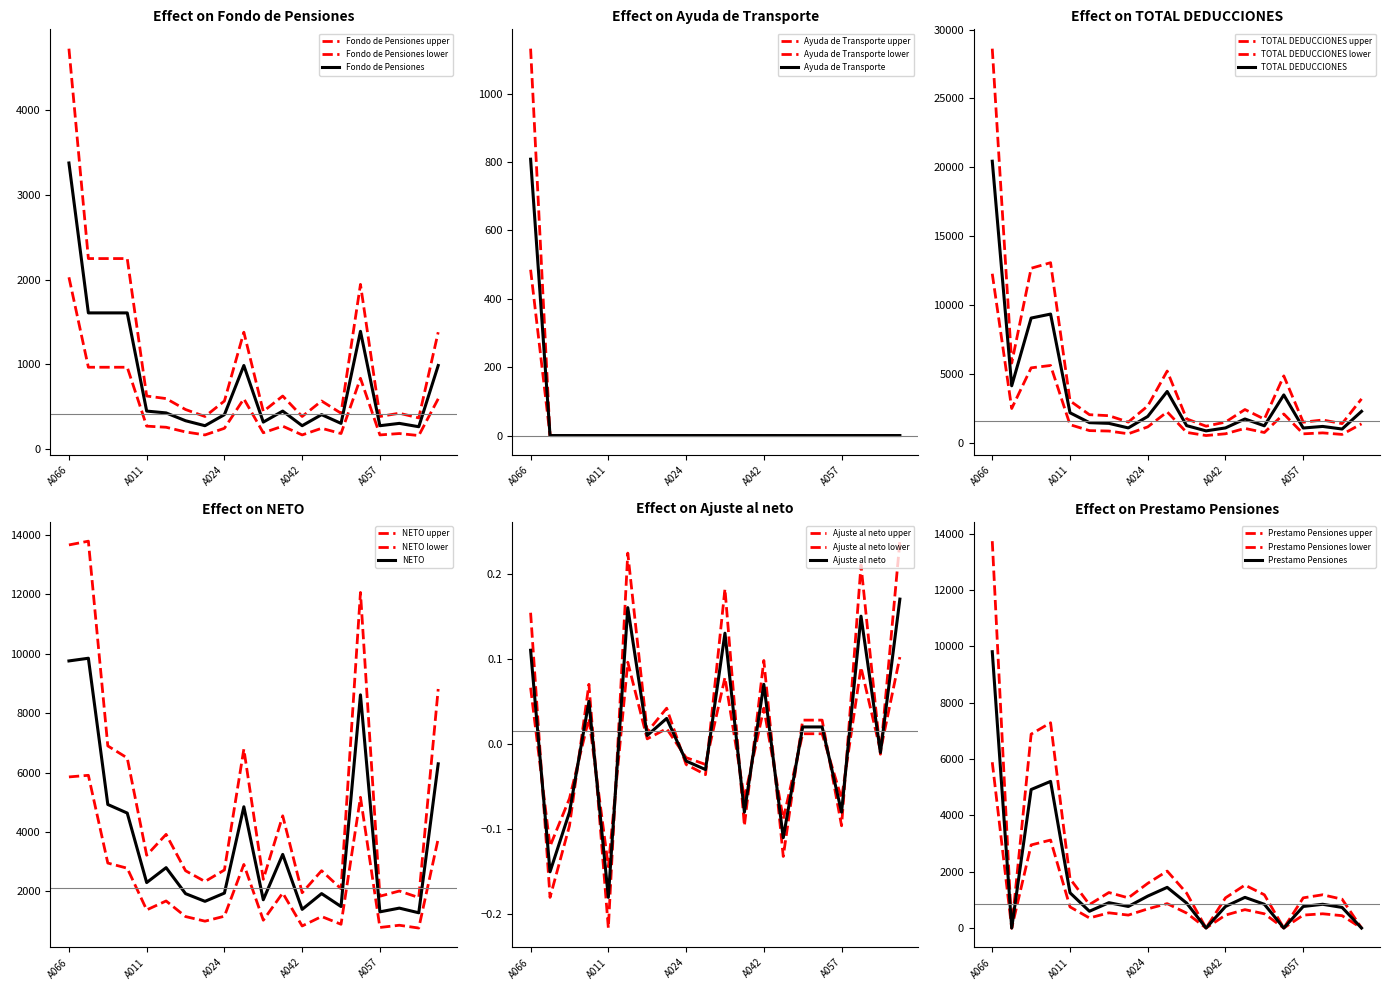

True or false: Fondo de Pensiones and Ajuste al neto intersect in this chart.

False